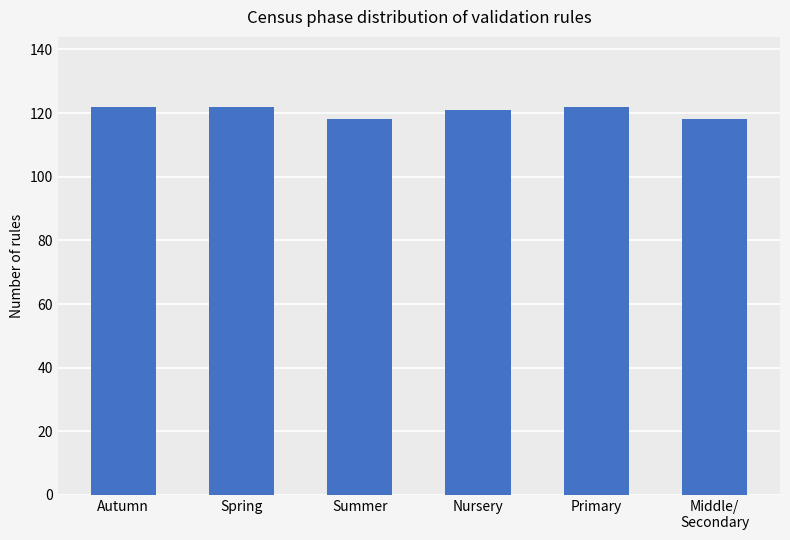

What is the difference between the values at Nursery and Summer?

3